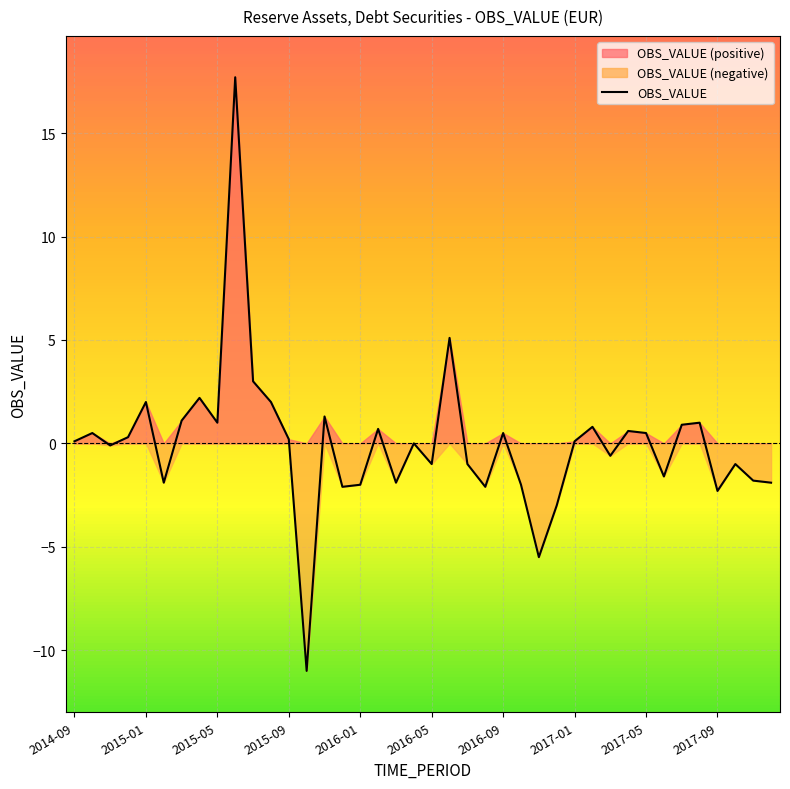

What is the greatest value displayed?

17.7